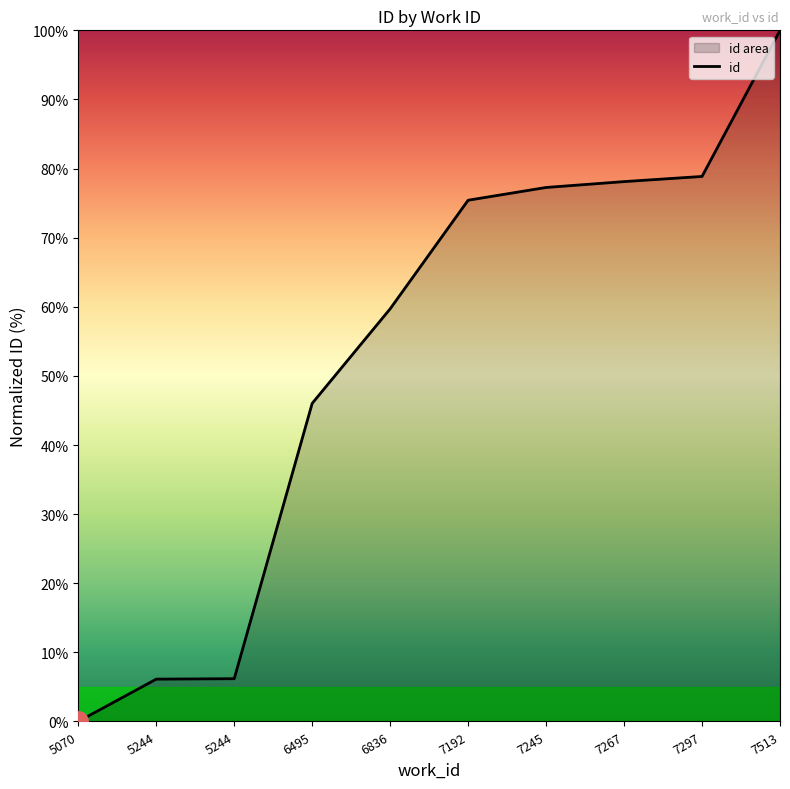

List the labels in order of value, smallest first.

5070, 5244, 5244, 6495, 6836, 7192, 7245, 7267, 7297, 7513